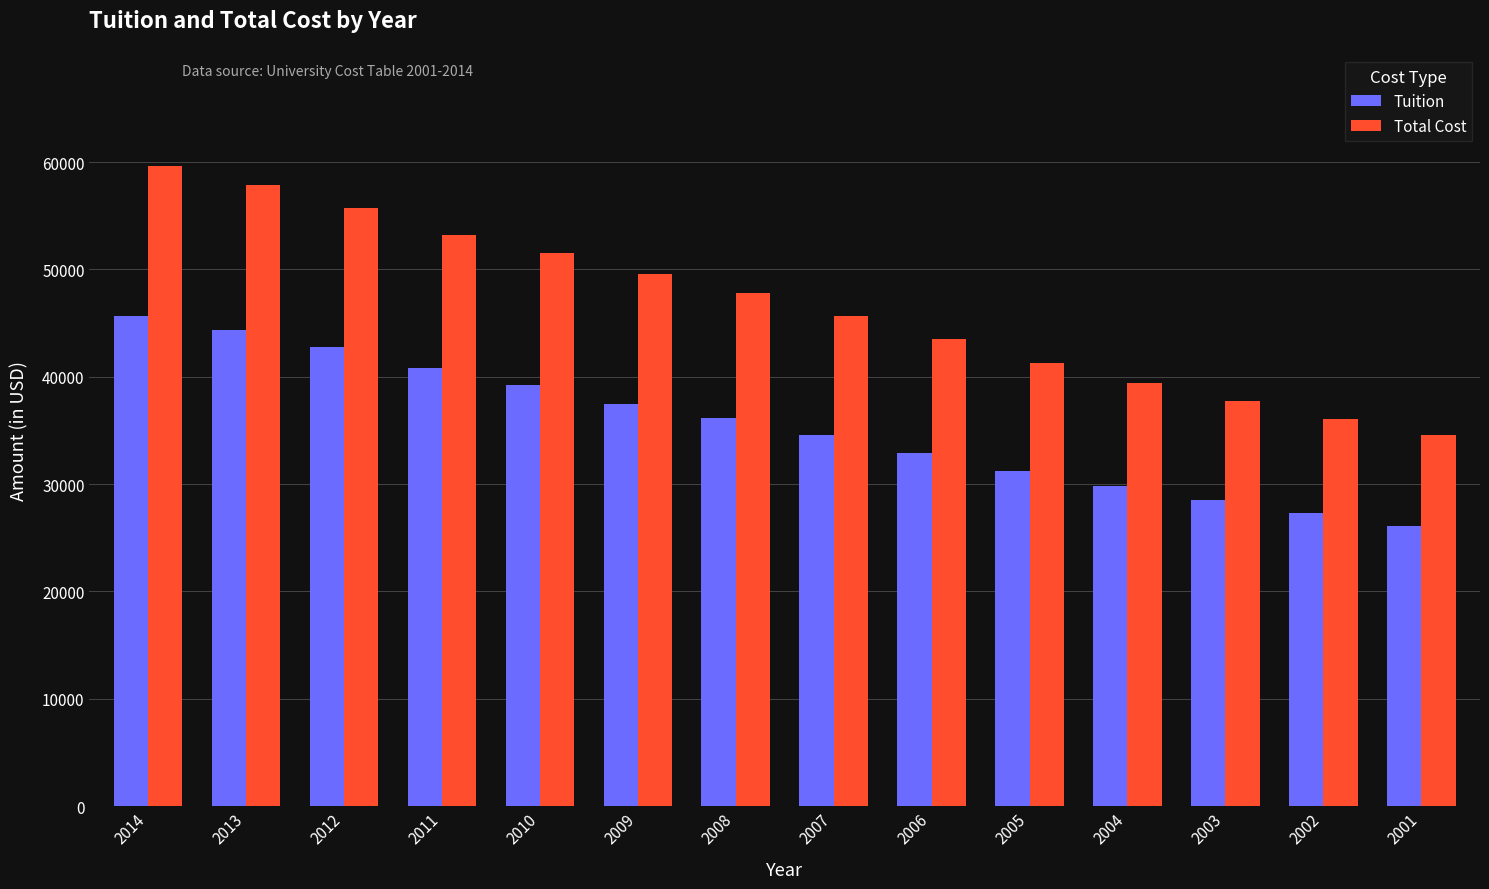

Are the bars grouped side by side (vs. stacked)?

Yes